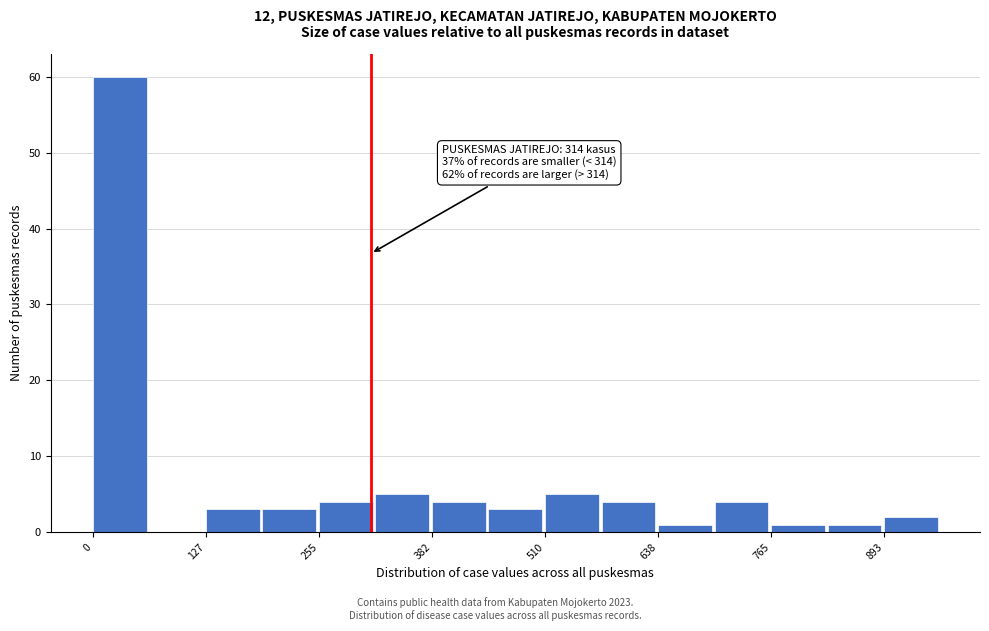

Around what value on the x-axis is the tallest bar? Give the approximate position of its centre, as read against the axis.

40